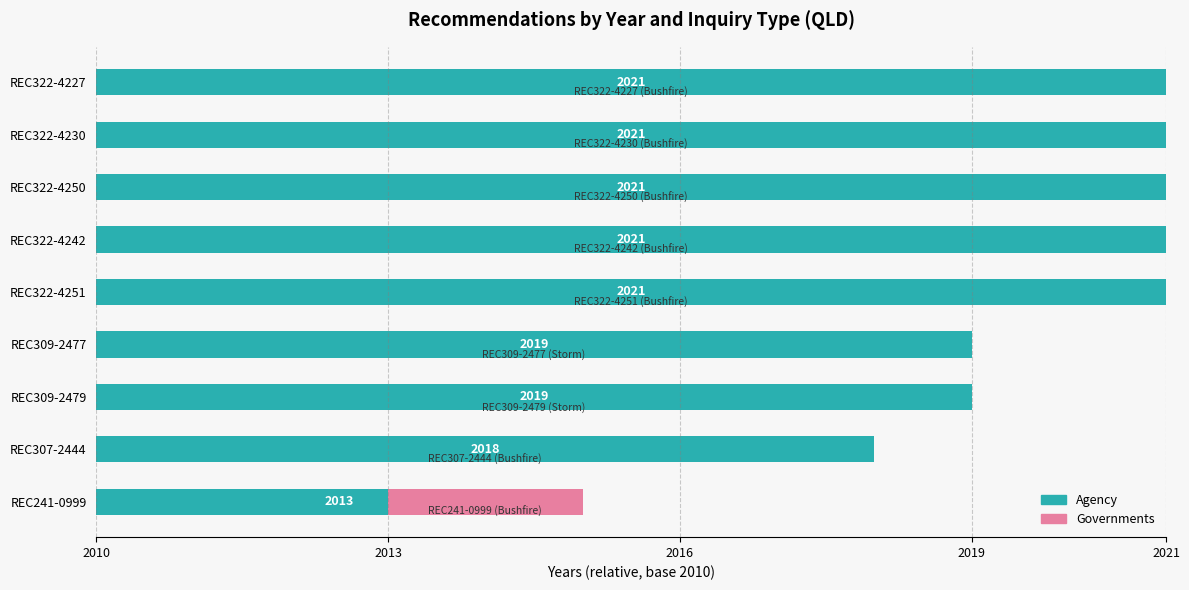

What are all the series names shown in the legend?

Agency, Governments